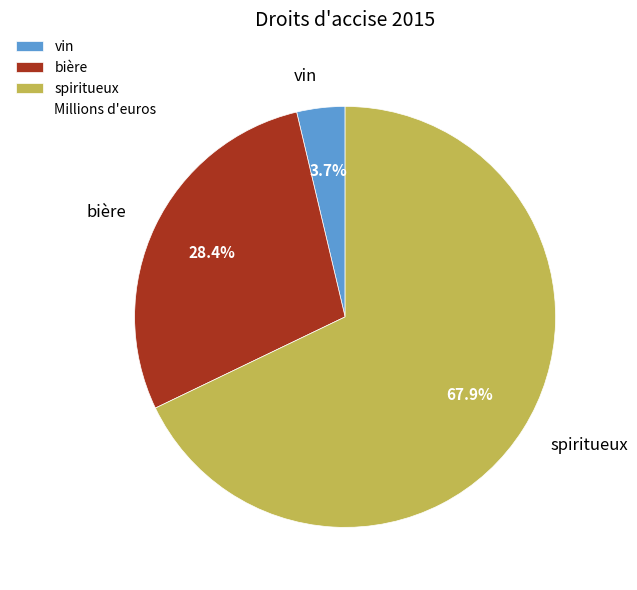

Which category has the biggest portion of the pie?

spiritueux